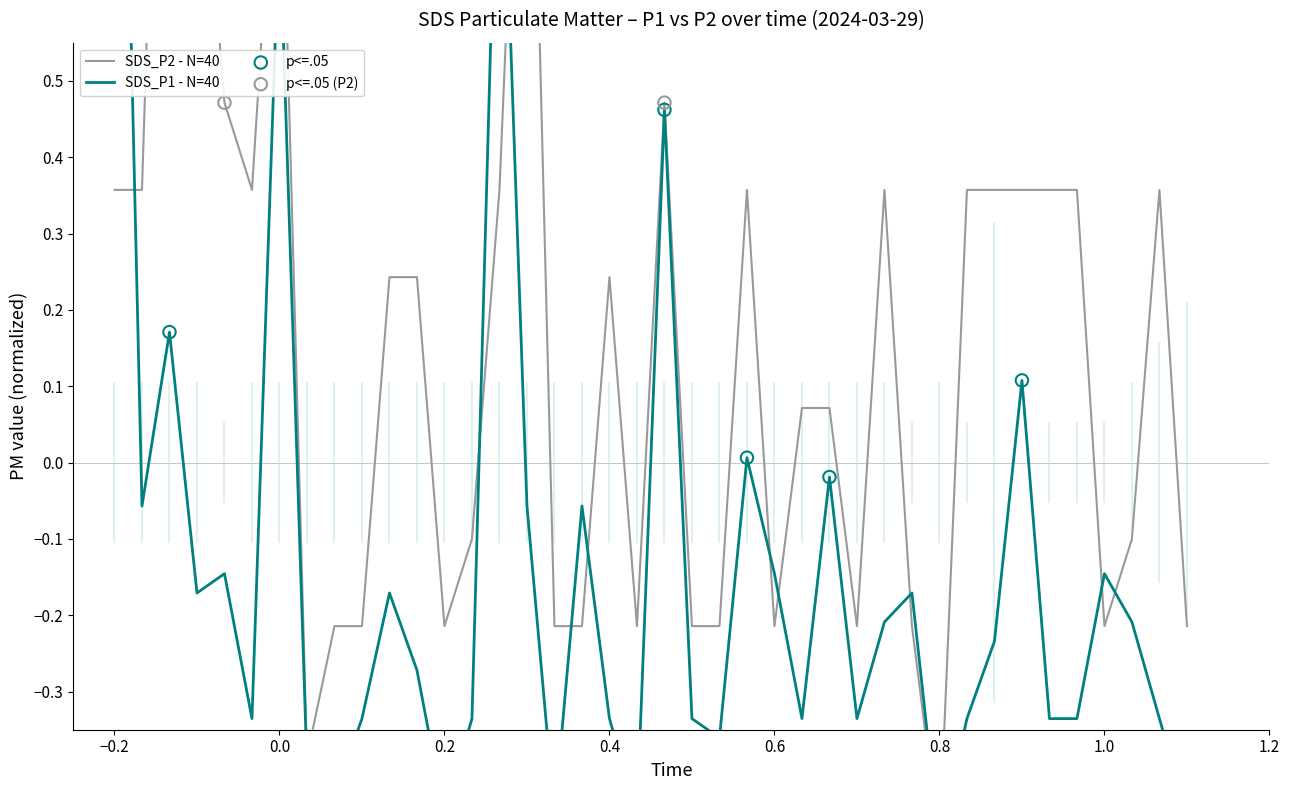

Which series reaches the maximum Y coordinate?

SDS_P1